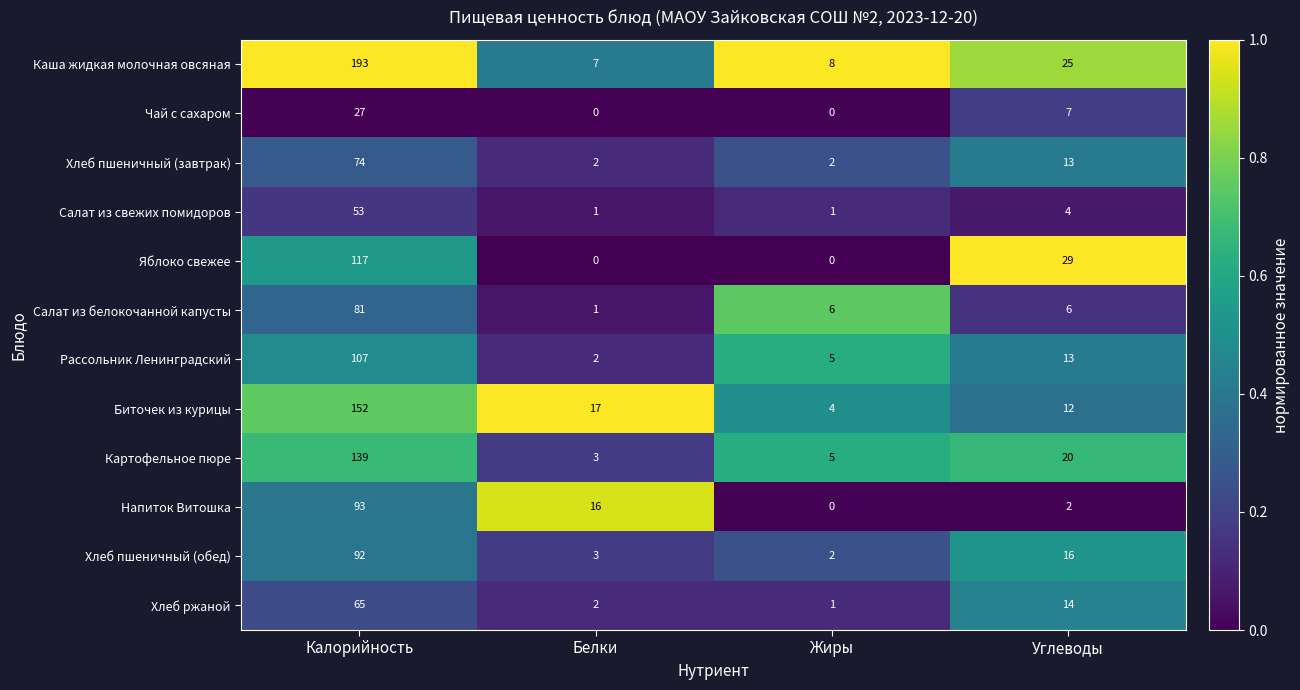

Which series has the largest range (max minus min)?

Каша жидкая молочная овсяная